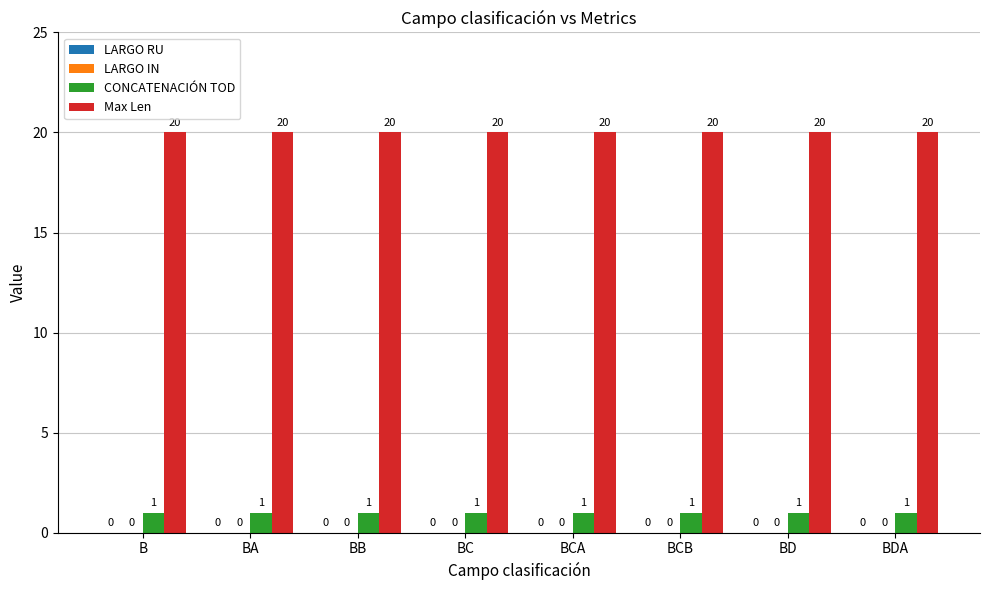

What is the spread (max minus min) of values at BDA?

19